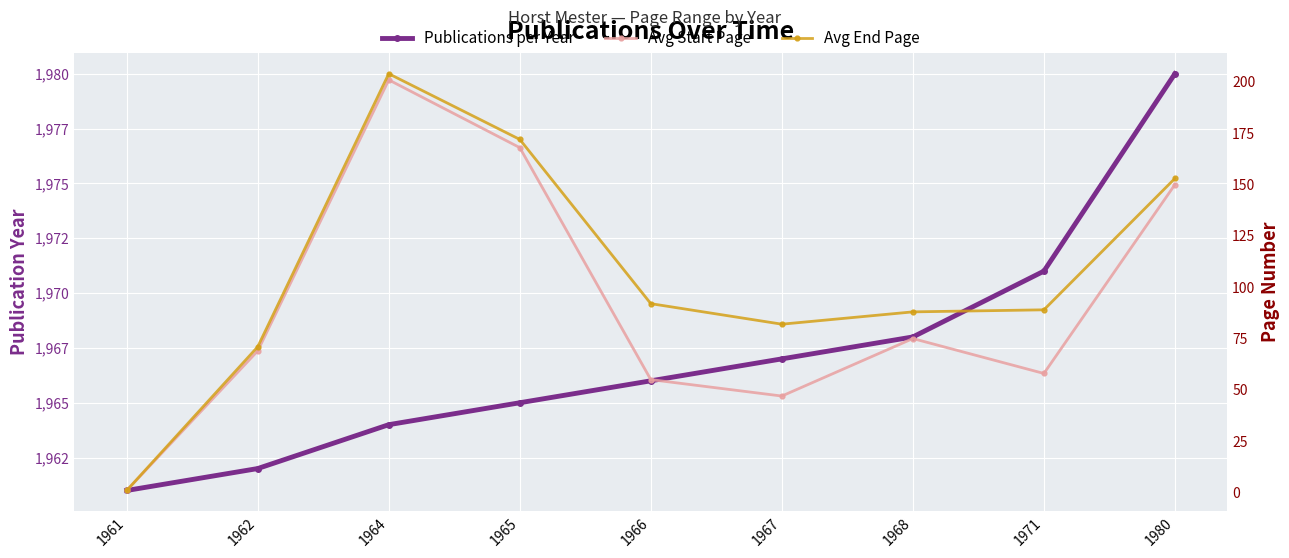

What is the average value of the Avg End Page series?

106